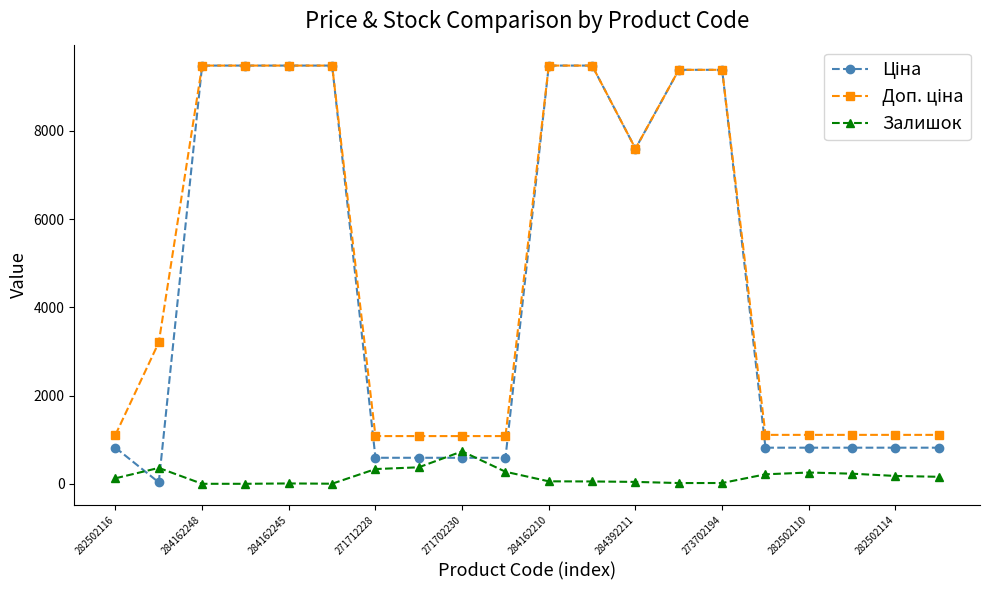

At how many categories does at least one series exceed 6815?

9